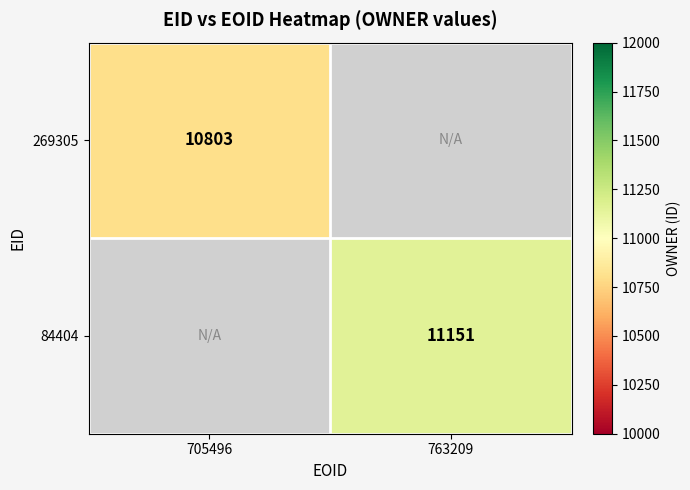

Is the value of 84404 at 763209 greater than the value of 269305 at 705496?

Yes